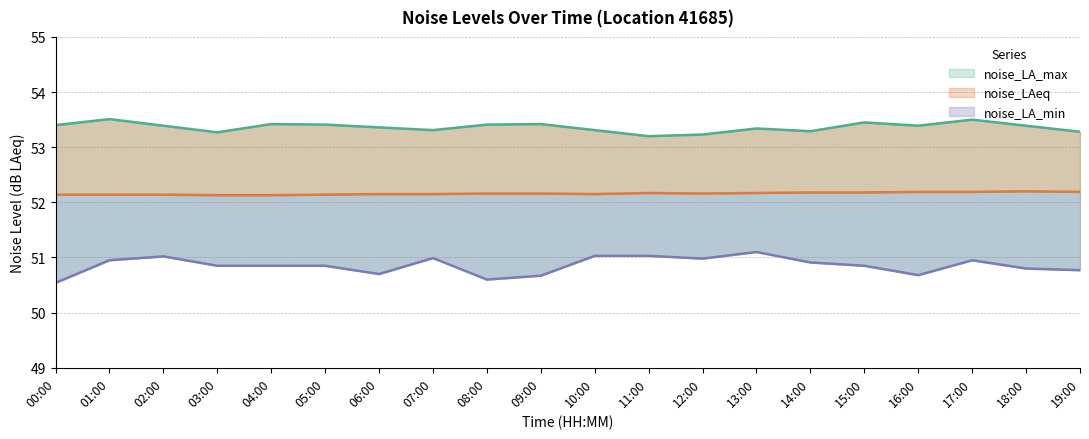

At which category does the chart reach its minimum across all series?

00:00